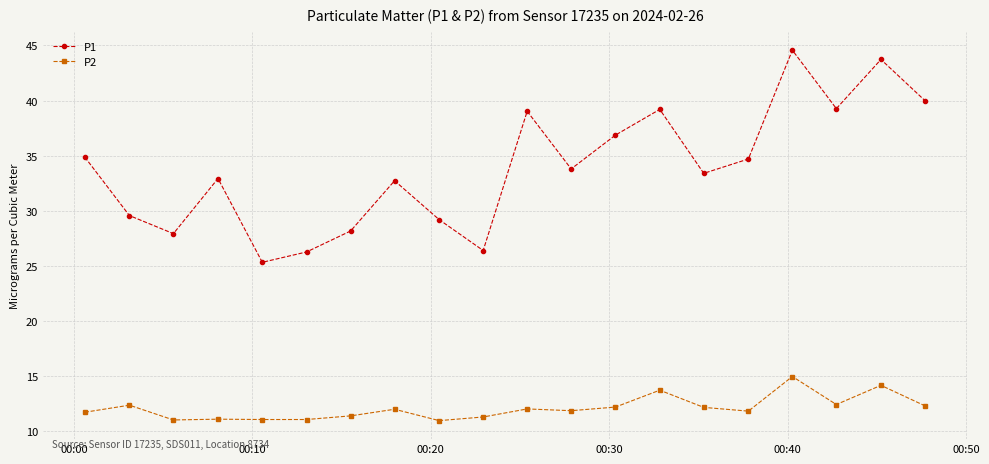

What is the value of the P2 point at the 14th from the left?

13.7